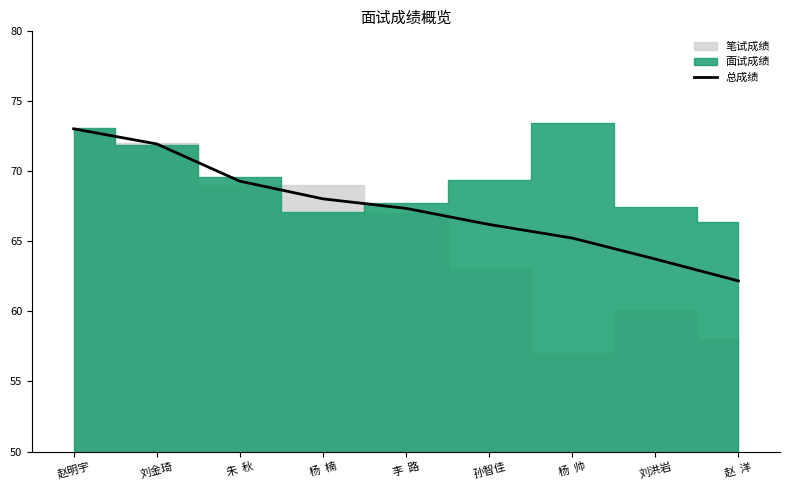

What is the highest value of the 总成绩 series?

73.0